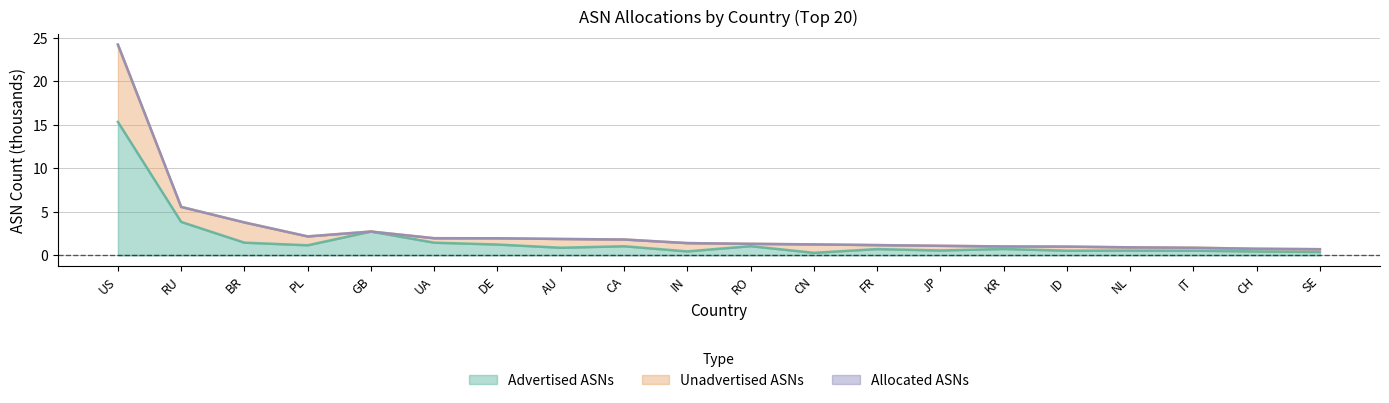

What is the approximate value of Allocated ASNs at GB?

2.7